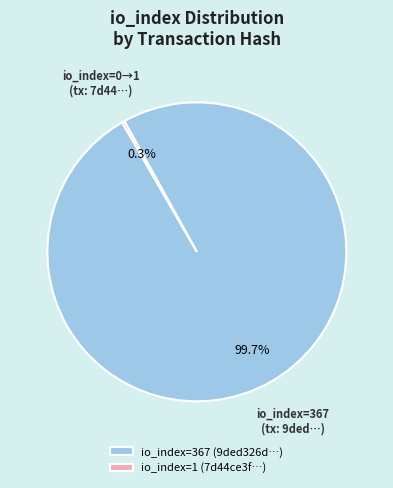

Which slice is the largest?

io_index=367 (9ded326d…)